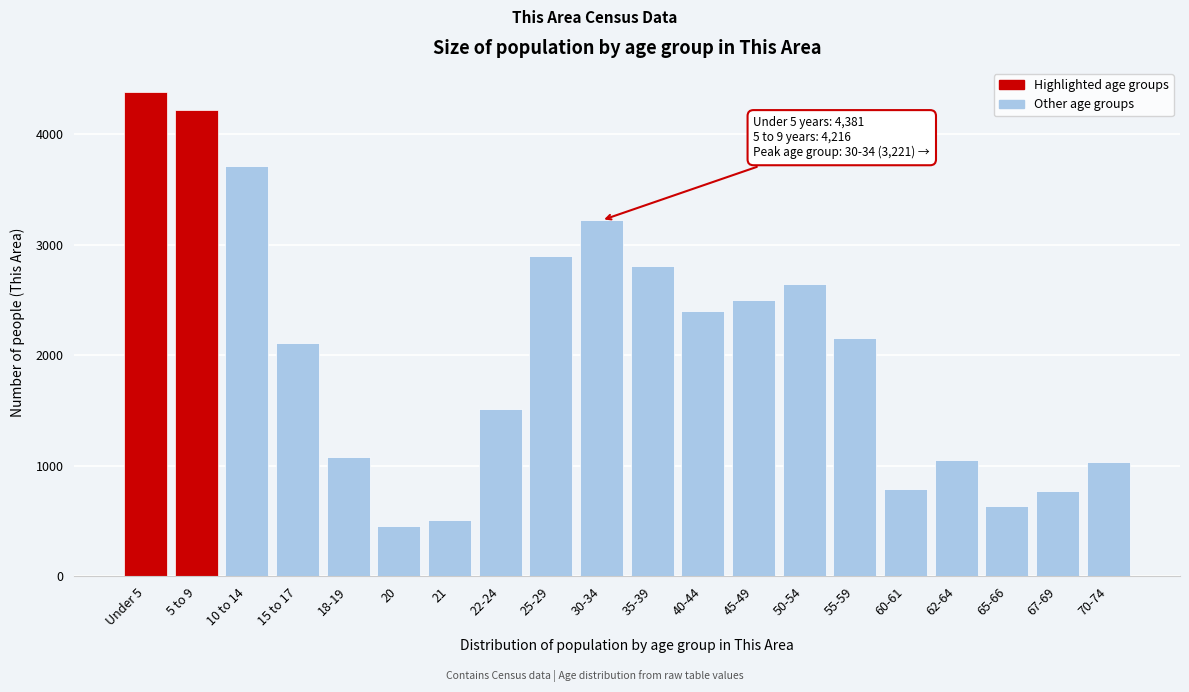

Reading left to right, extract all data points from this chart.

4381	4216	3712	2116	1081	457	509	1517	2902	3221	2810	2403	2503	2649	2153	792	1054	641	772	1035